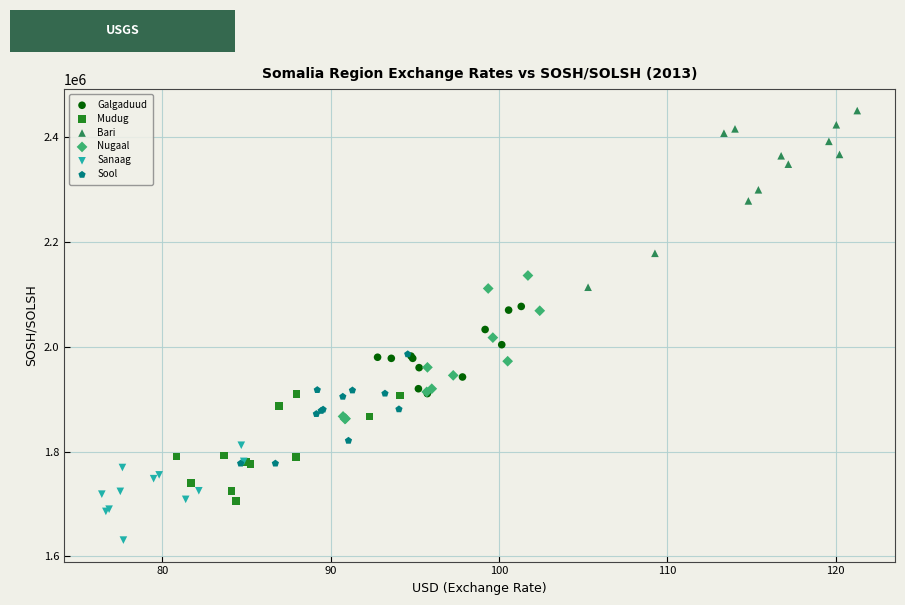

Which series contains the lowest Y value?

Sanaag